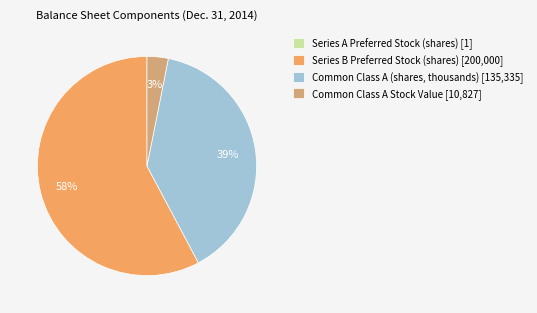

To the nearest percent, what percentage of the pie is Common Class A (shares, thousands)?

39%